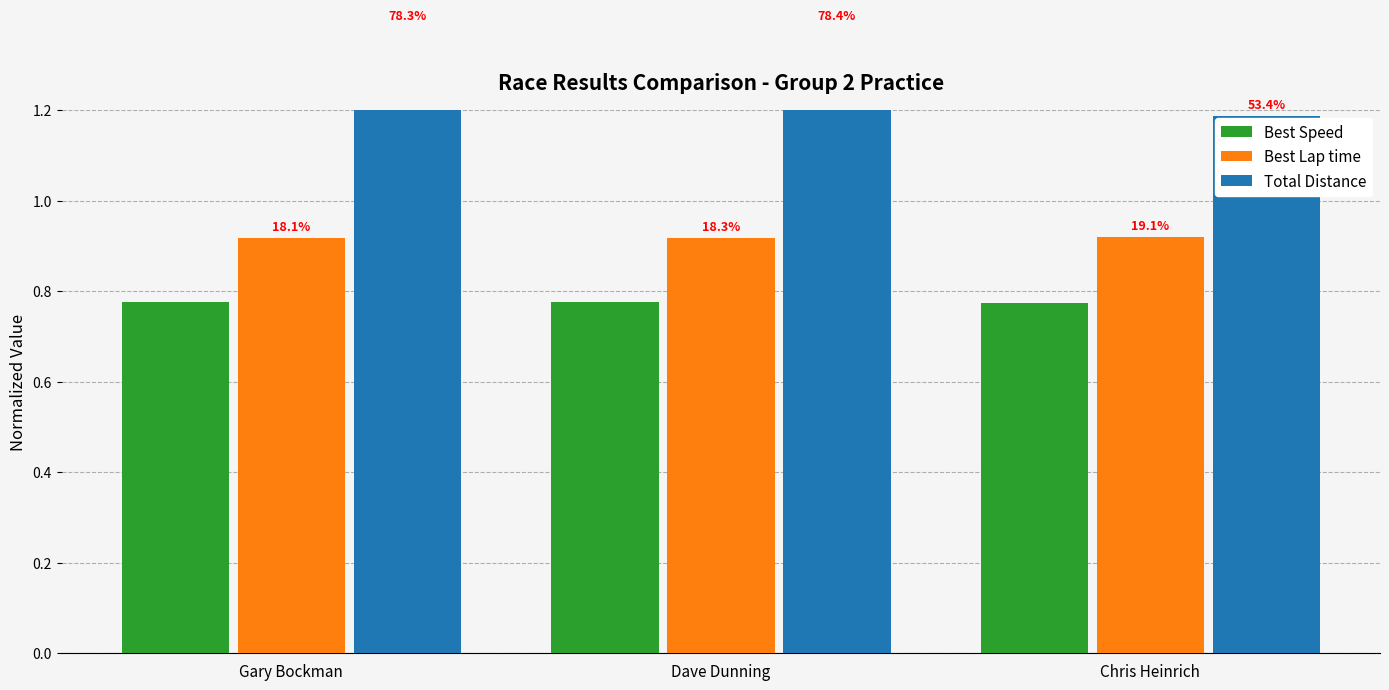

Rank the series by their average value, from highest to lowest.

Total Distance, Best Lap time, Best Speed